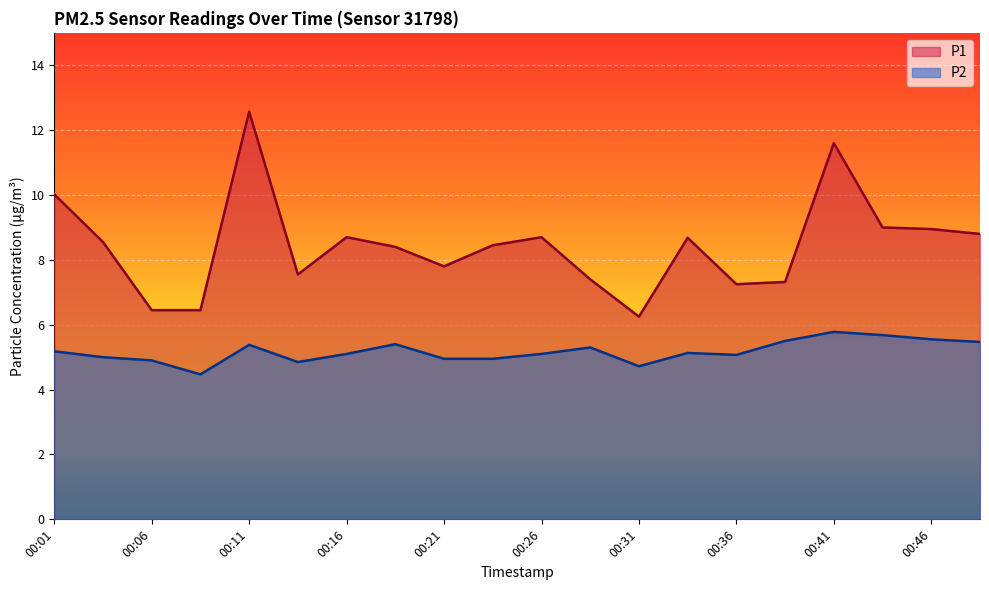

Reading left to right, list all the values displayed in this chart.

P1: 10.0	8.6	6.5	6.5	12.6	7.5	8.7	8.4	7.8	8.4	8.7	7.4	6.2	8.7	7.2	7.3	11.6	9.0	8.9	8.8
P2: 5.2	5.0	4.9	4.5	5.4	4.8	5.1	5.4	5.0	5.0	5.1	5.3	4.7	5.1	5.1	5.5	5.8	5.7	5.5	5.5